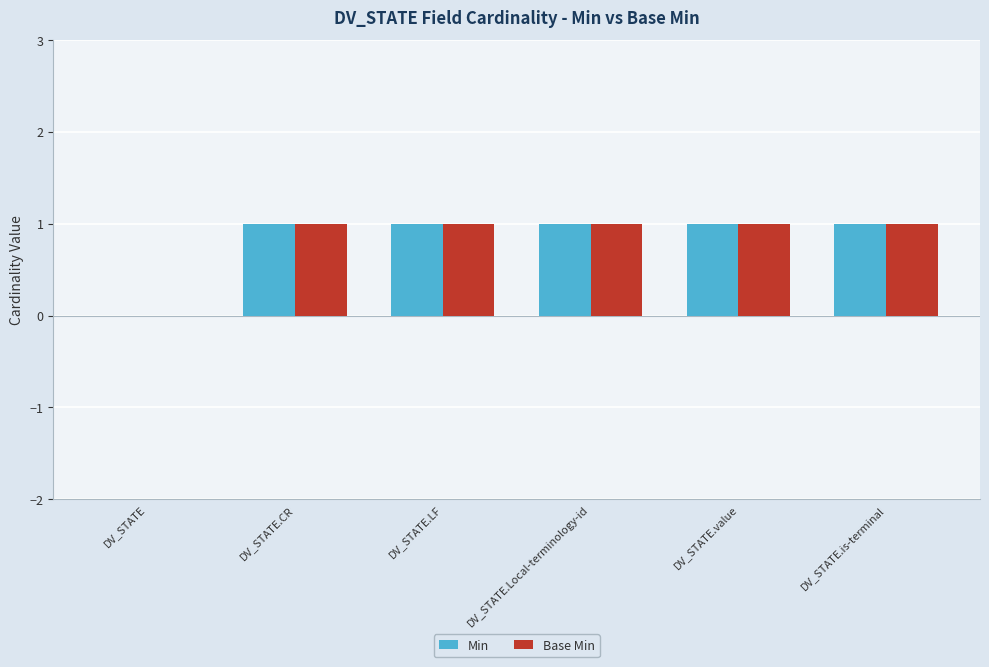

Is it true that Min equals 2 at DV_STATE.LF?

False